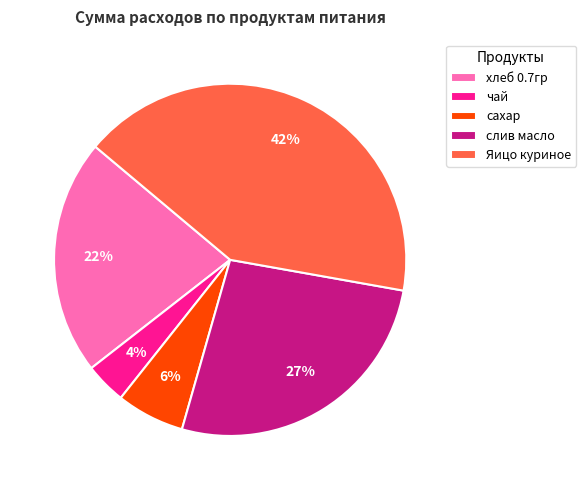

How many slices are in this pie chart?

5